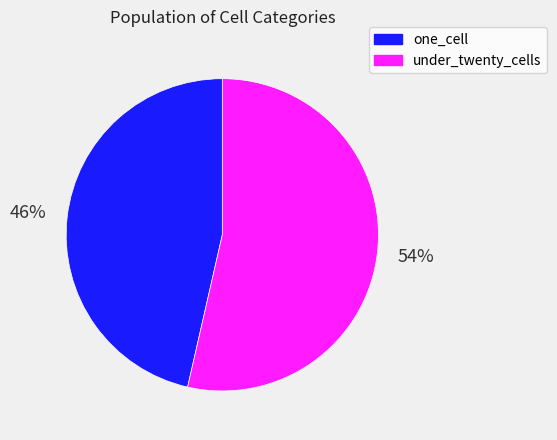

Is the sum of under_twenty_cells and one_cell greater than half?

Yes